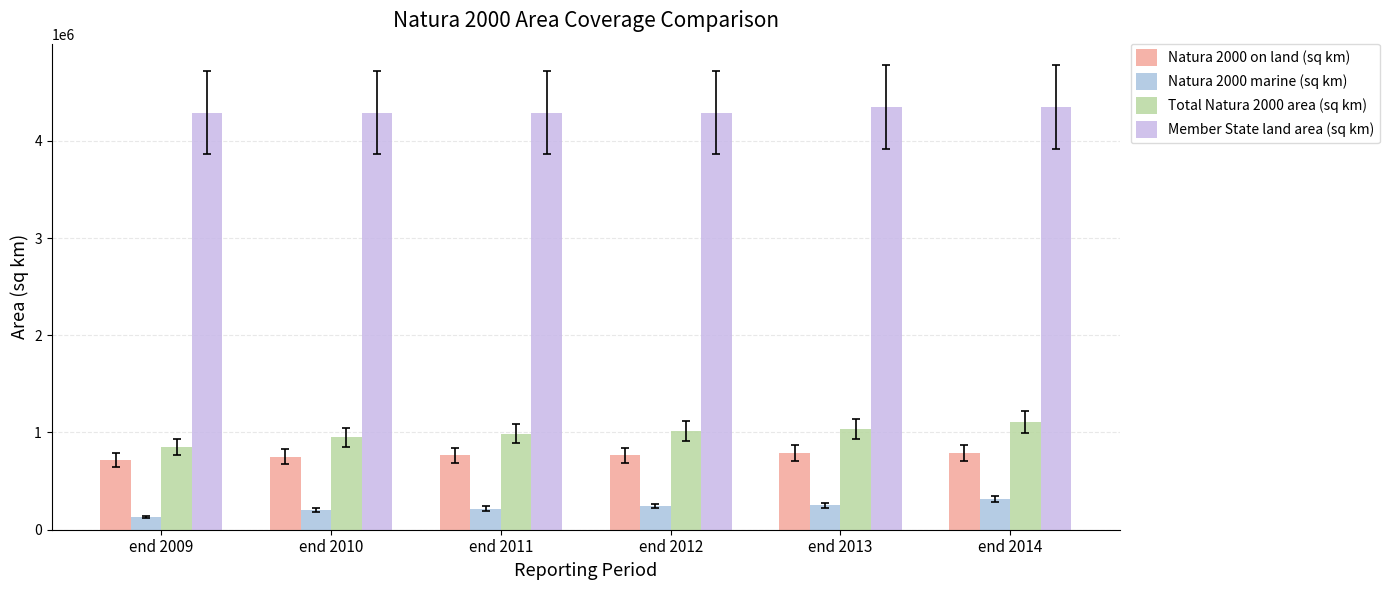

True or false: Natura 2000 marine (sq km) has a value of 523628.6 at end 2014.

False